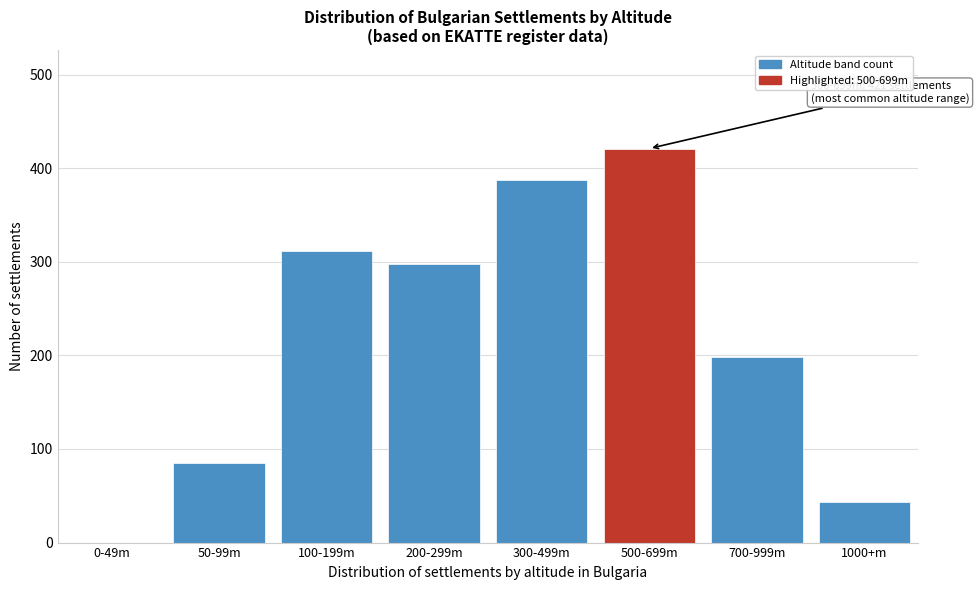

Reading right to left, extract all data points from this chart.

1000+m=43	700-999m=198	500-699m=421	300-499m=387	200-299m=298	100-199m=312	50-99m=85	0-49m=0